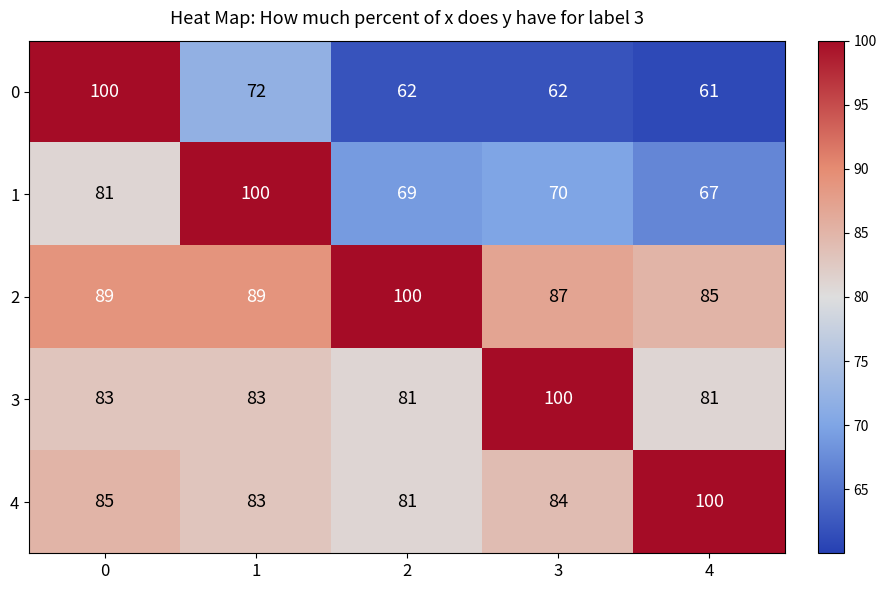

True or false: 2 has a value of 49 at 1.

False